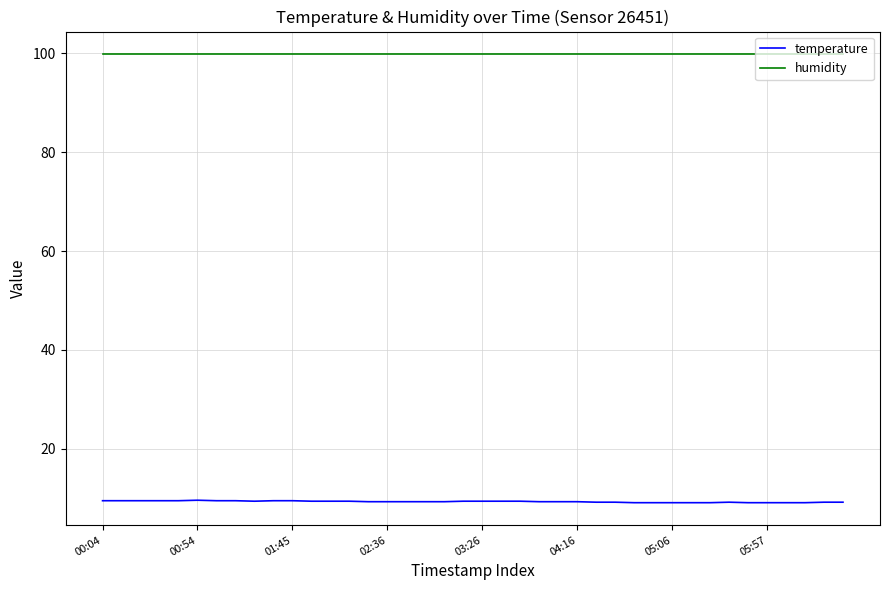

List the series in order of their peak value, lowest first.

temperature, humidity